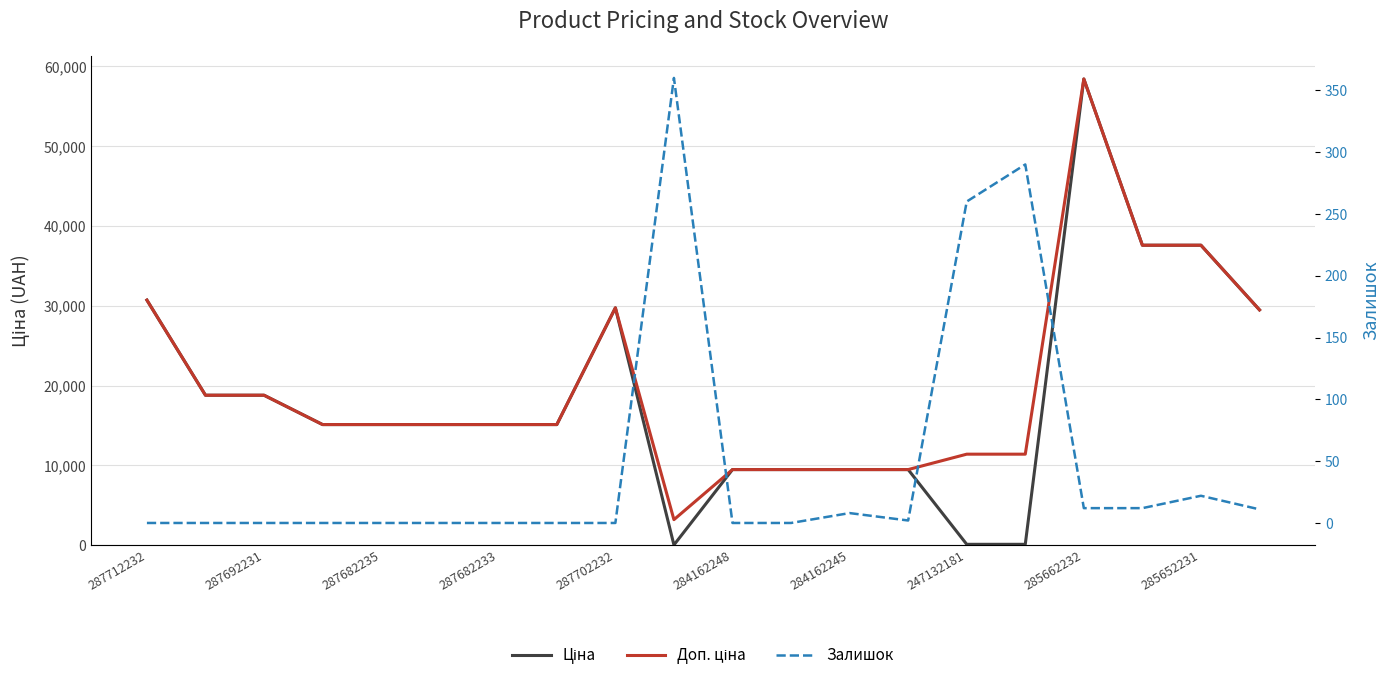

Which series has the largest total across all categories?

Доп. ціна